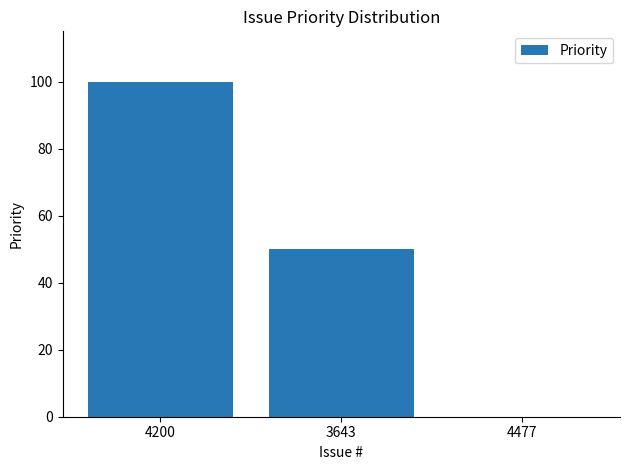

The chart shows a value of 0 at 4477. True or false?

True